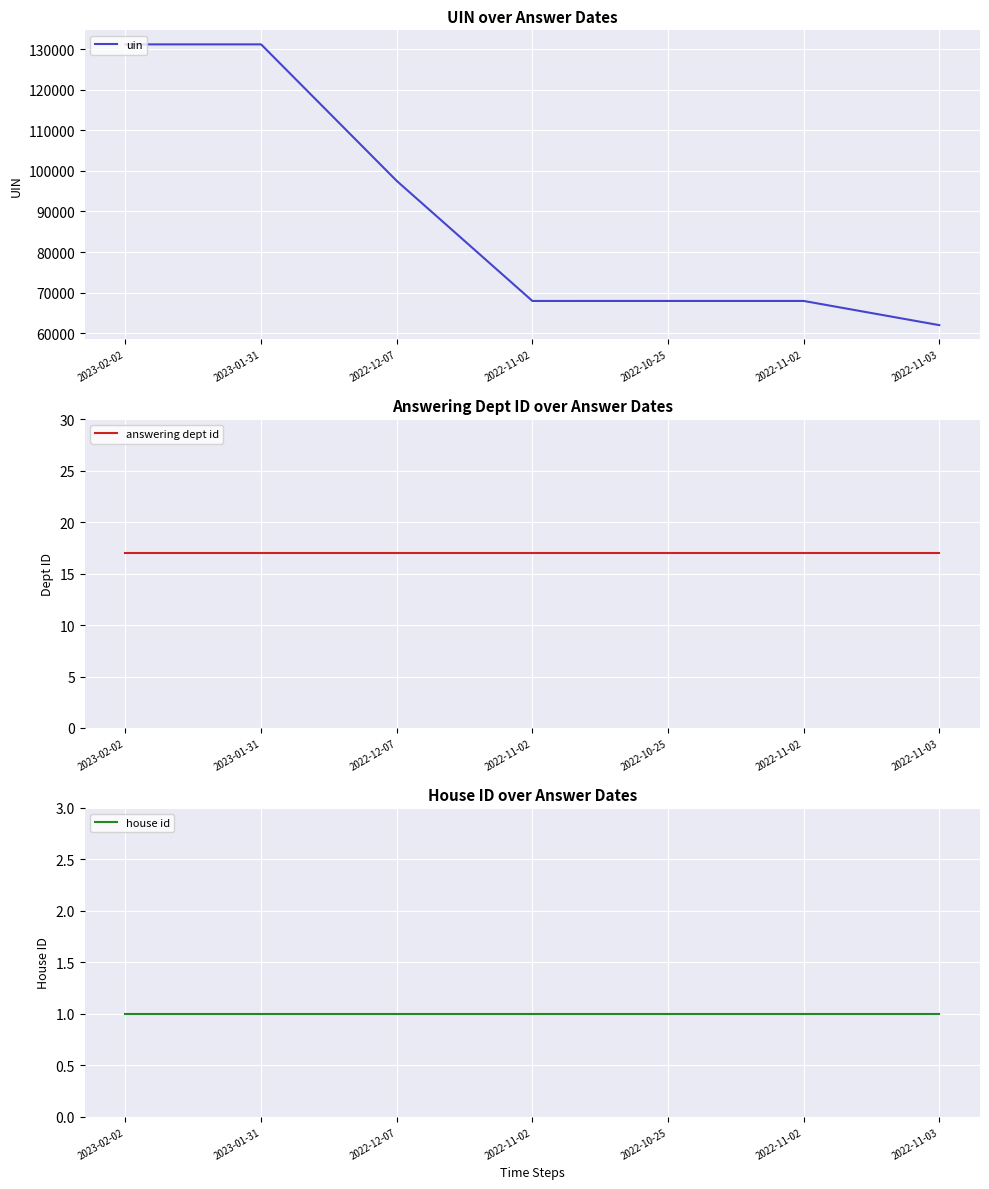

Which has a higher value, 2022-10-25 or 2022-12-07?

2022-12-07